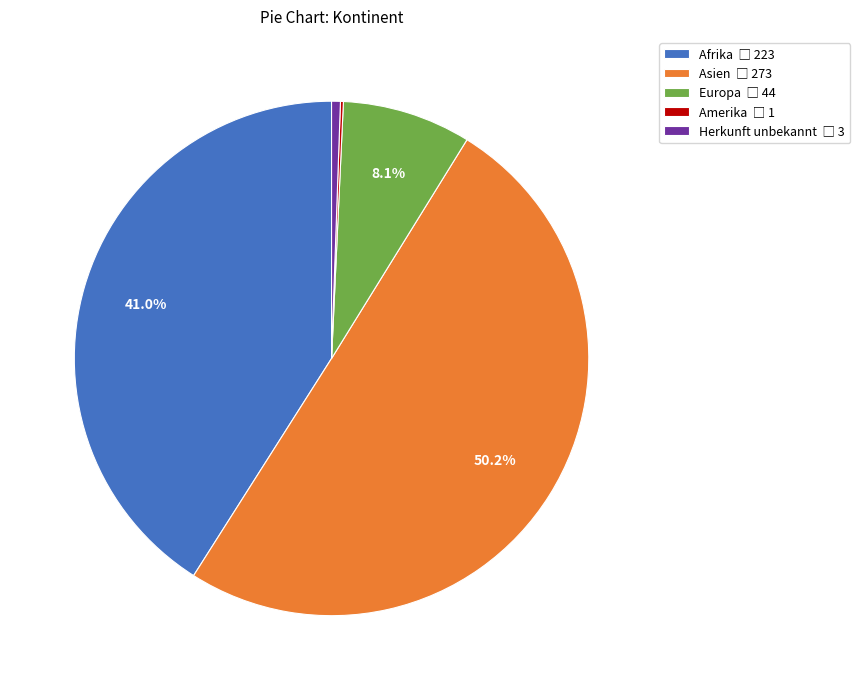

Count the number of slices in the pie.

5